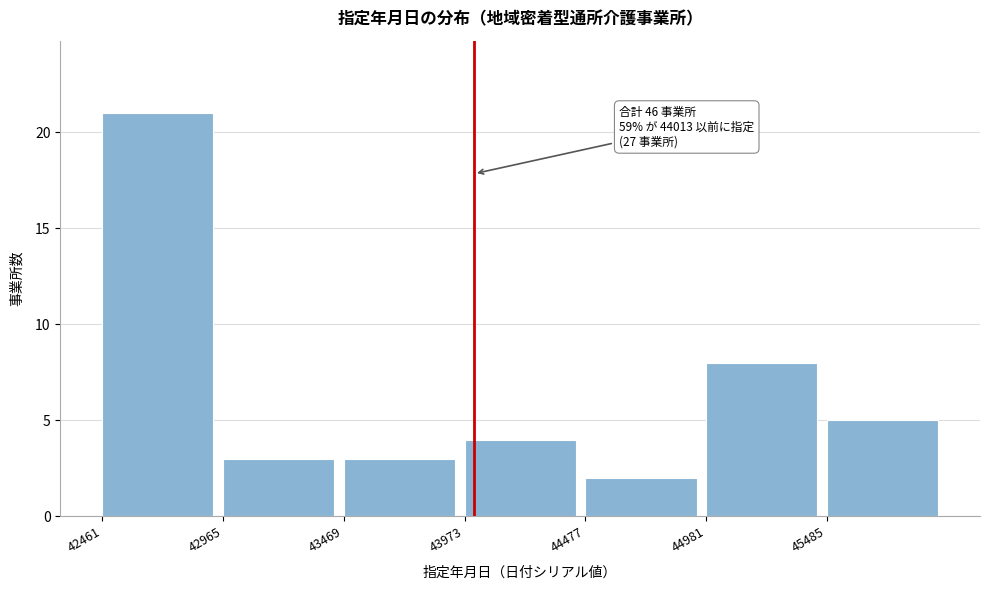

Over which range of the x-axis is the bar tallest?

42500 to 43000